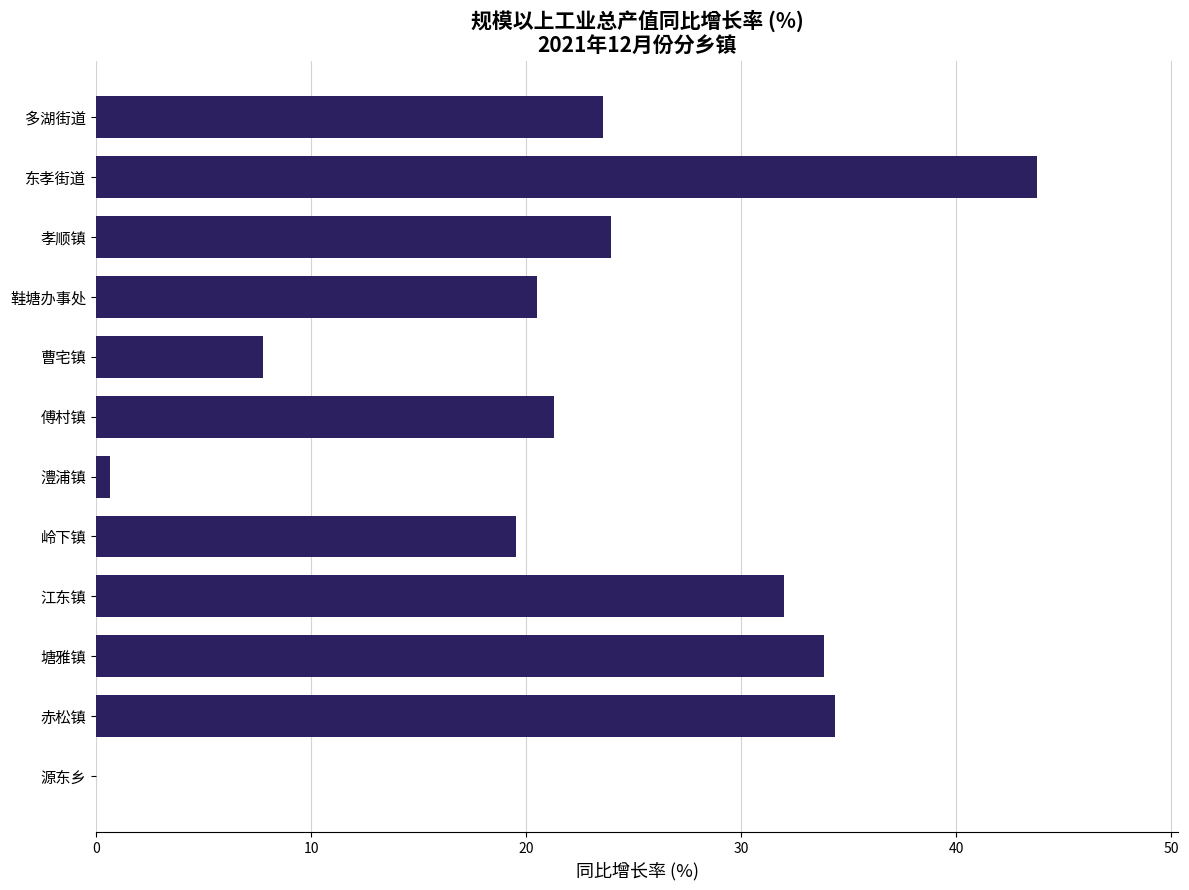

What is the sum of the values at 孝顺镇 and 江东镇?

55.9